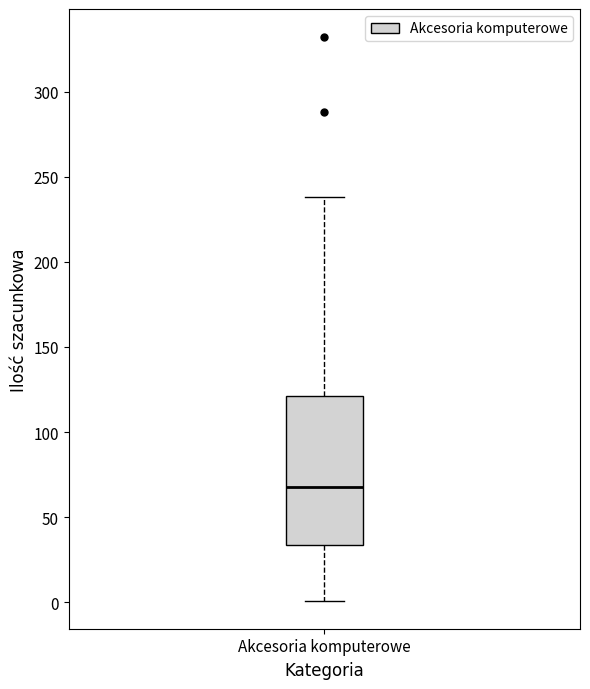

Where does the upper whisker of the box for Akcesoria komputerowe end on the y-axis? The values are not printed on the chart, so give them approximately, as read against the axis.

240